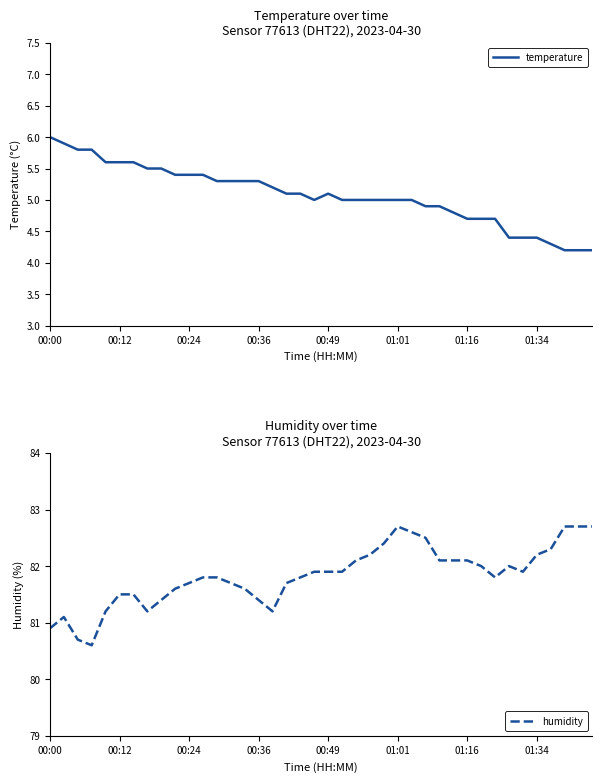

What is the difference between the second highest and second lowest values in the humidity series?

2.0